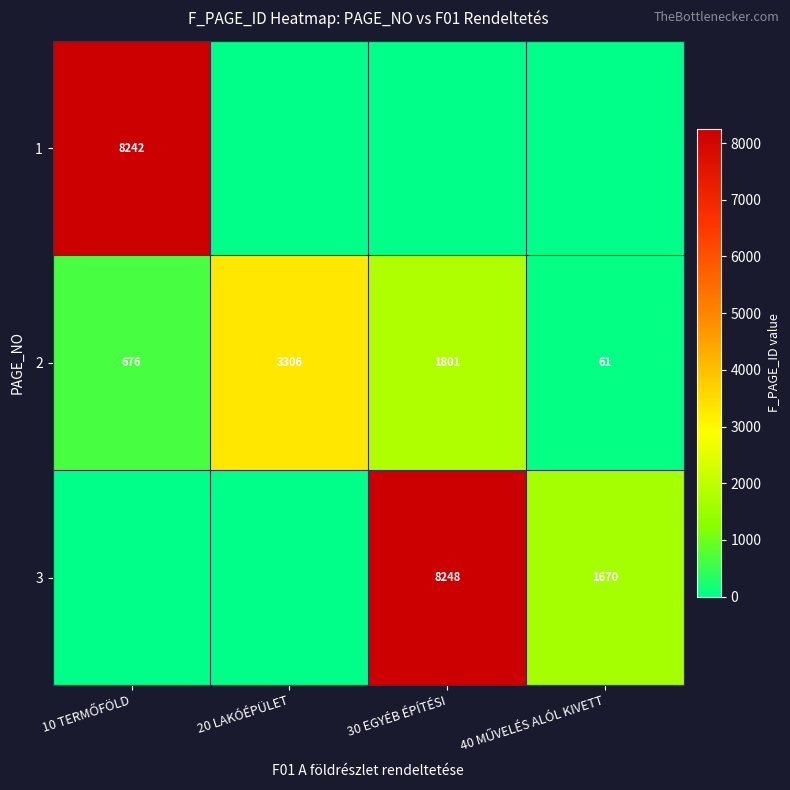

At which label does 2 first exceed 1801?

20 LAKÓÉPÜLET